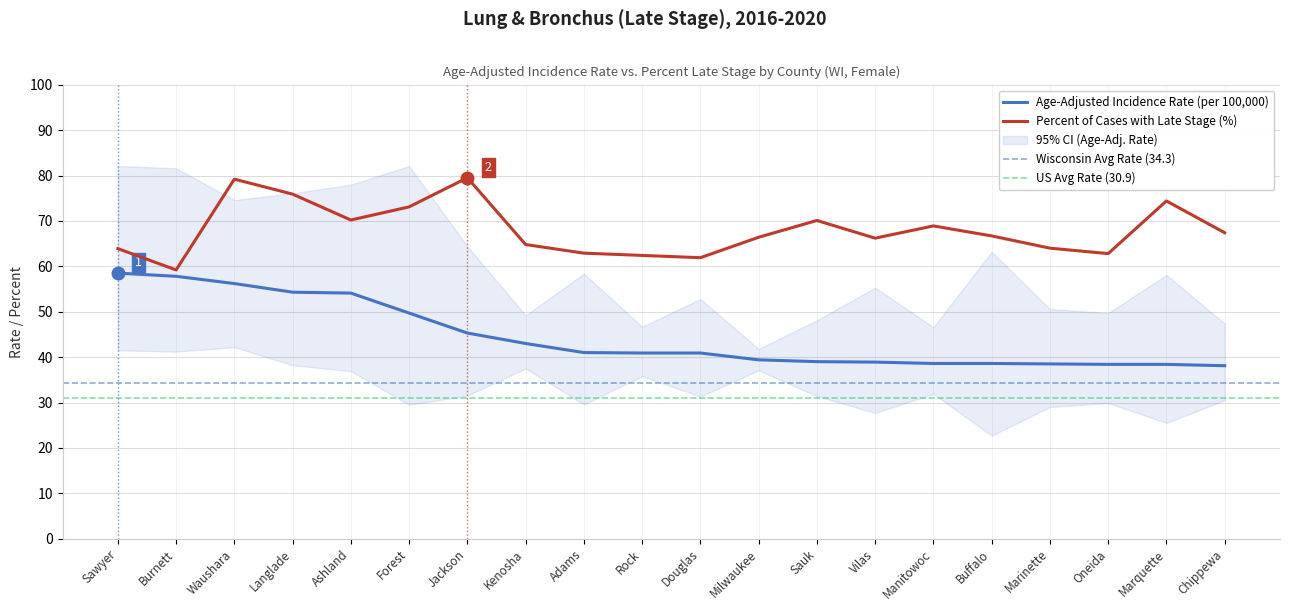

Rank the series by their maximum value, from lowest to highest.

Age-Adjusted Rate, Percent Late Stage